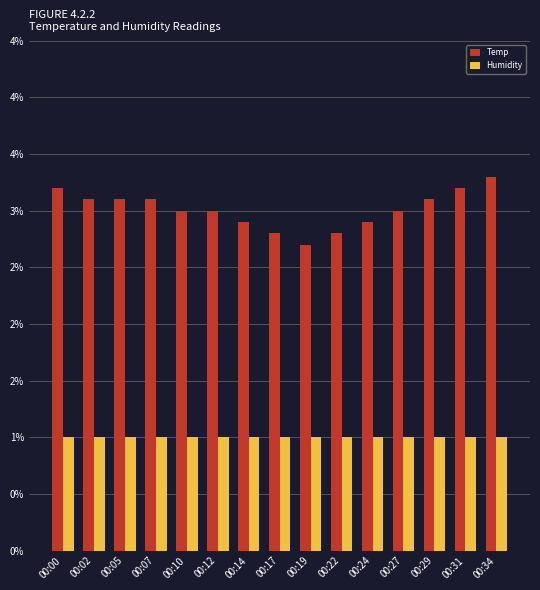

What are all the series names shown in the legend?

Temp, Humidity